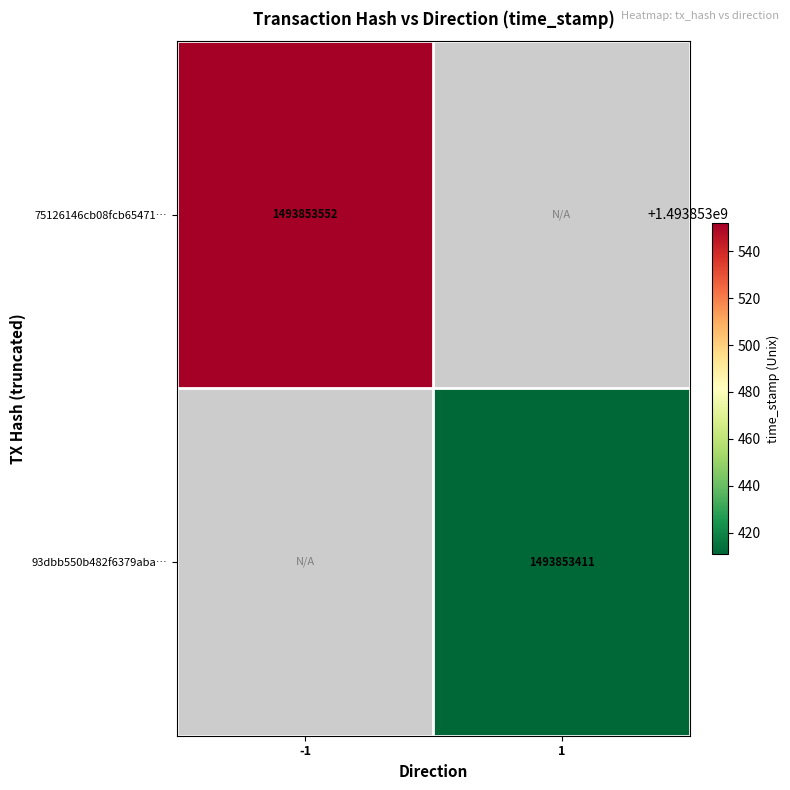

Rank the series at -1 from highest to lowest value.

75126146cb08fcb65471c0bcd9bb5beb35621c6, 93dbb550b482f6379aba91cdf03eef3eb37766c